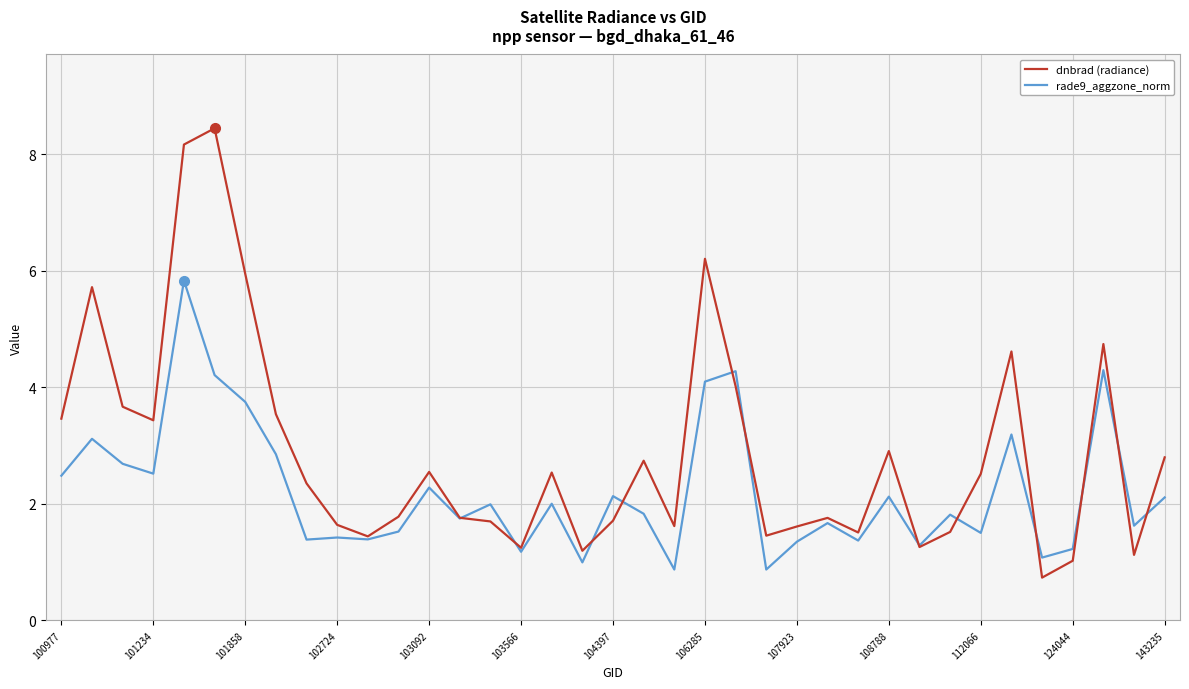

Which series has the largest range (max minus min)?

dnbrad (radiance)